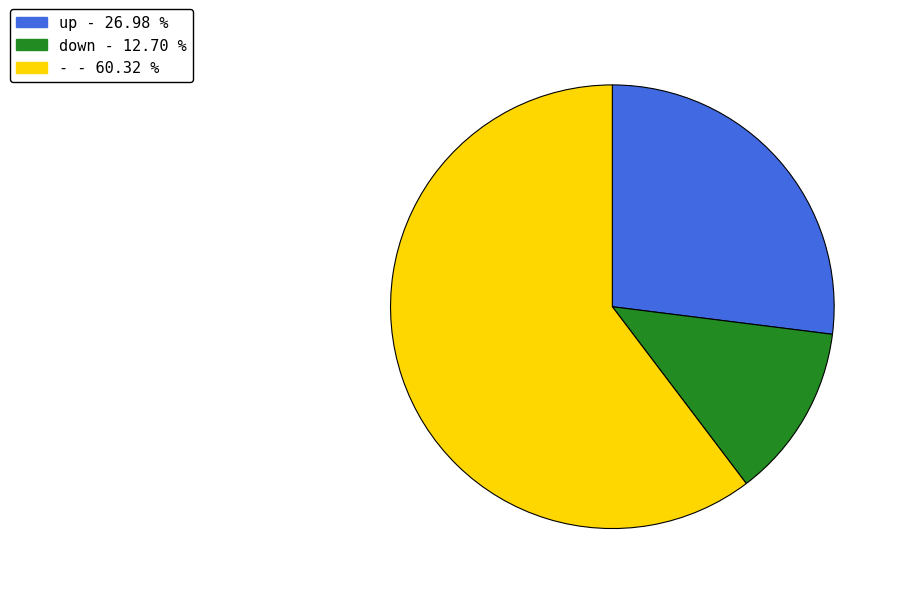

Which has a higher value, up or down?

up